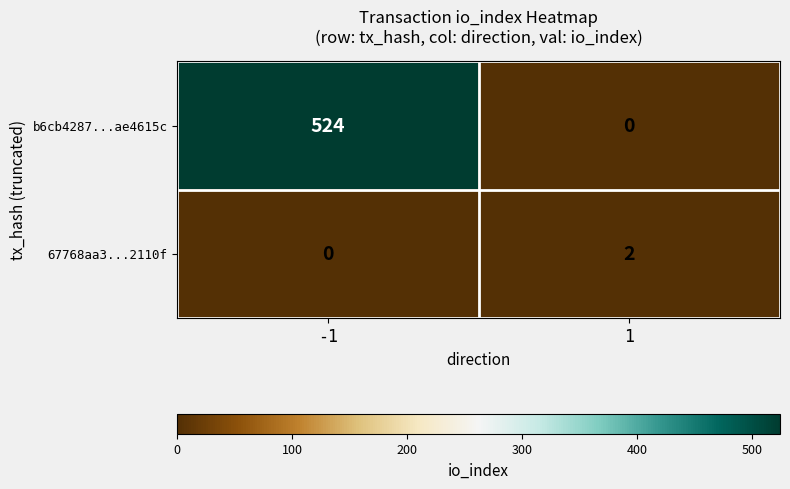

Rank the series by their average value, from lowest to highest.

67768aa3...2110f, b6cb4287...ae4615c